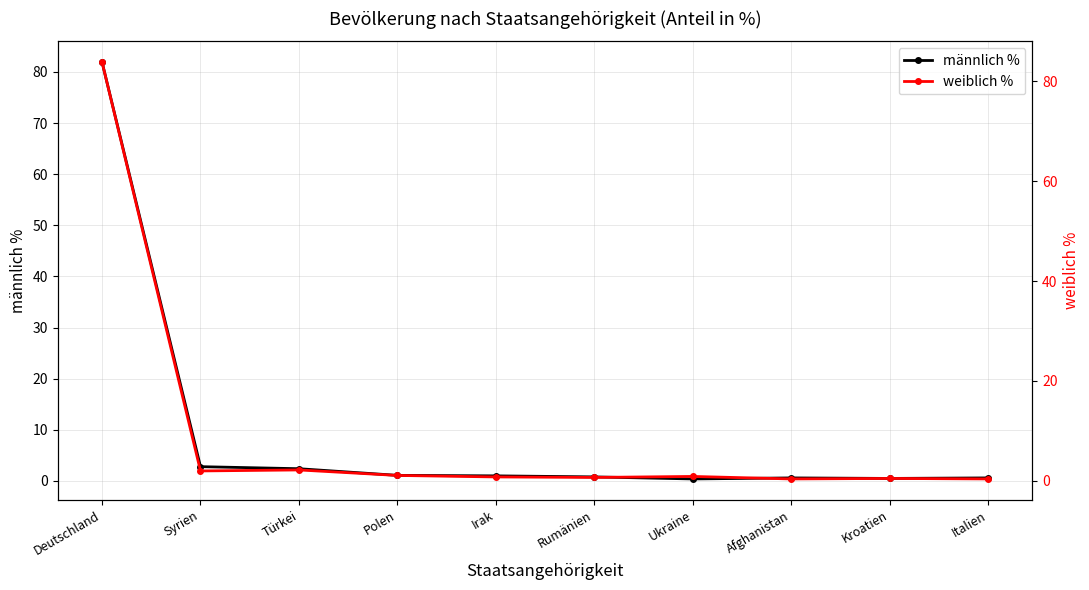

The value of weiblich % at Irak is 0.8. True or false?

True